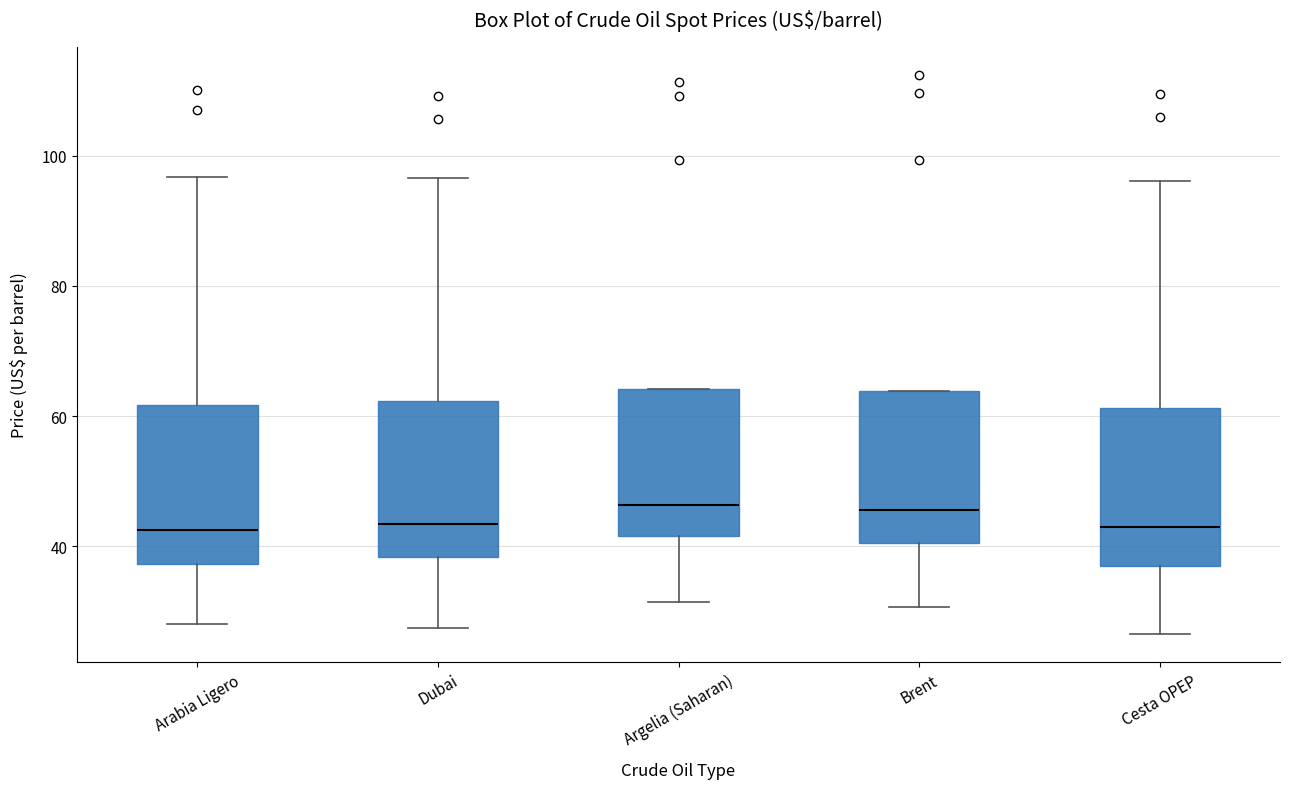

Reading left to right, read every box against the y-axis: the position of its median line, the range the box covers, and the ends of its whiskers. The values are not printed on the chart, so give them approximately, as read against the axis.

Arabia Ligero: median 42, box 38 to 62, whiskers 28 to 96
Dubai: median 44, box 38 to 62, whiskers 28 to 96
Argelia (Saharan): median 46, box 42 to 64, whiskers 32 to 64
Brent: median 46, box 40 to 64, whiskers 30 to 64
Cesta OPEP: median 42, box 38 to 62, whiskers 26 to 96